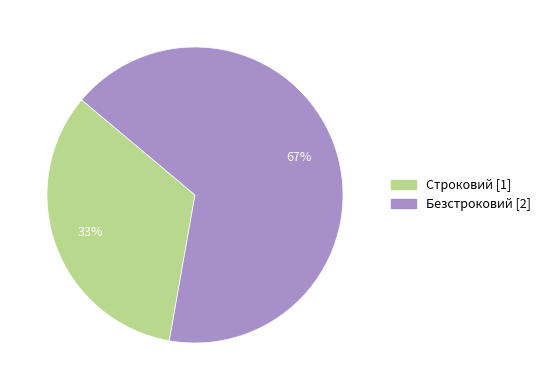

Combined, do Безстроковий and Строковий account for over 50%?

Yes